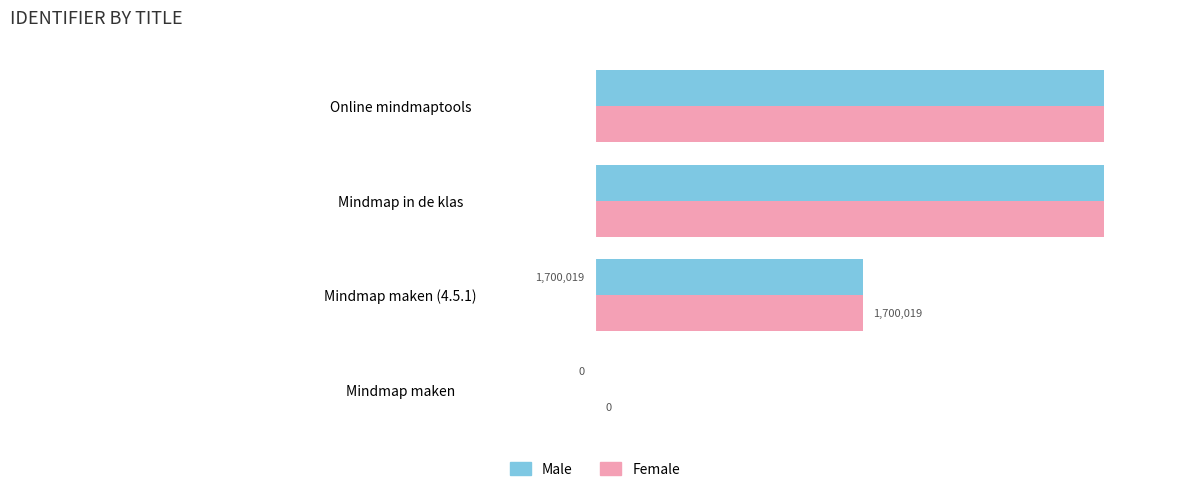

Which series has the widest spread of values?

Male